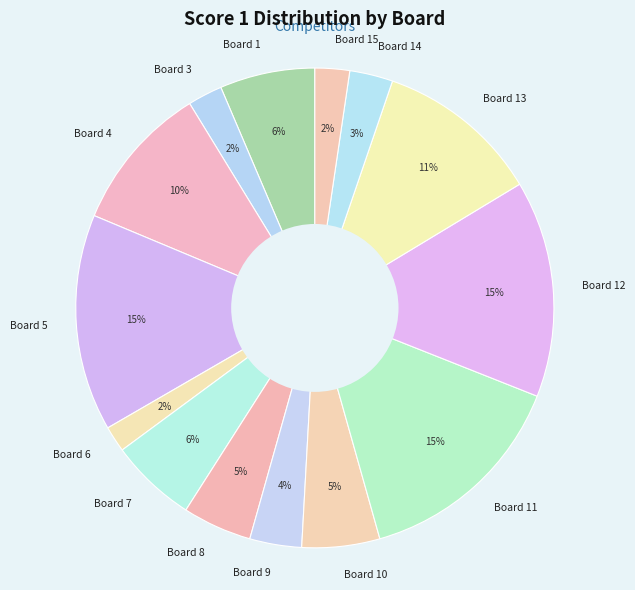

The Board 11 slice represents 22% of the pie. True or false?

False